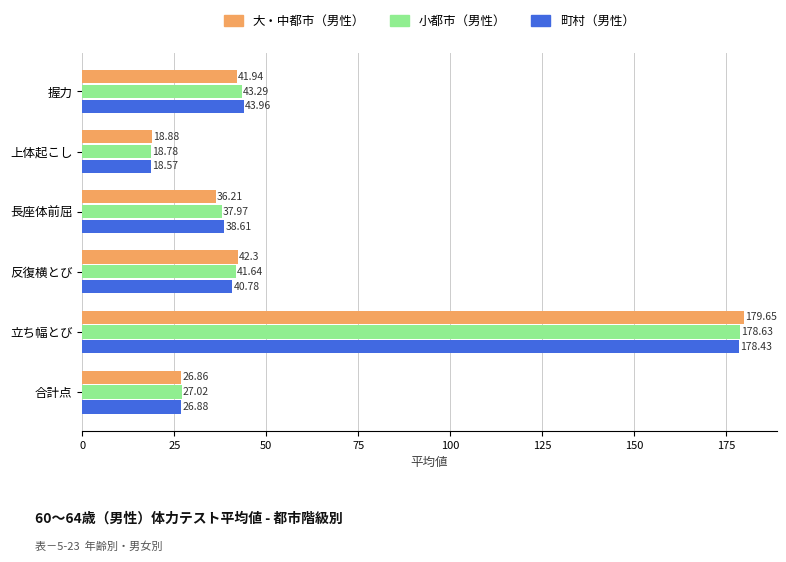

At which category is the sum across all series the highest?

立ち幅とび